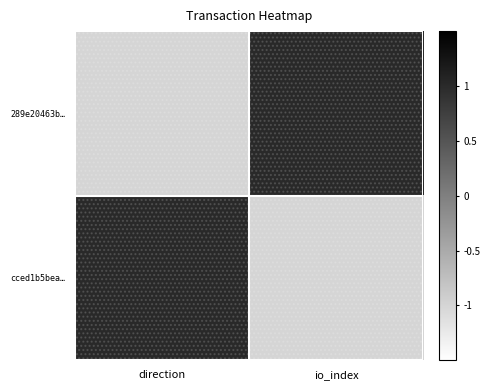

Reading left to right, transcribe all the data shown in this chart.

289e20463b…: direction=-1	io_index=1
cced1b5bea…: direction=1	io_index=-1